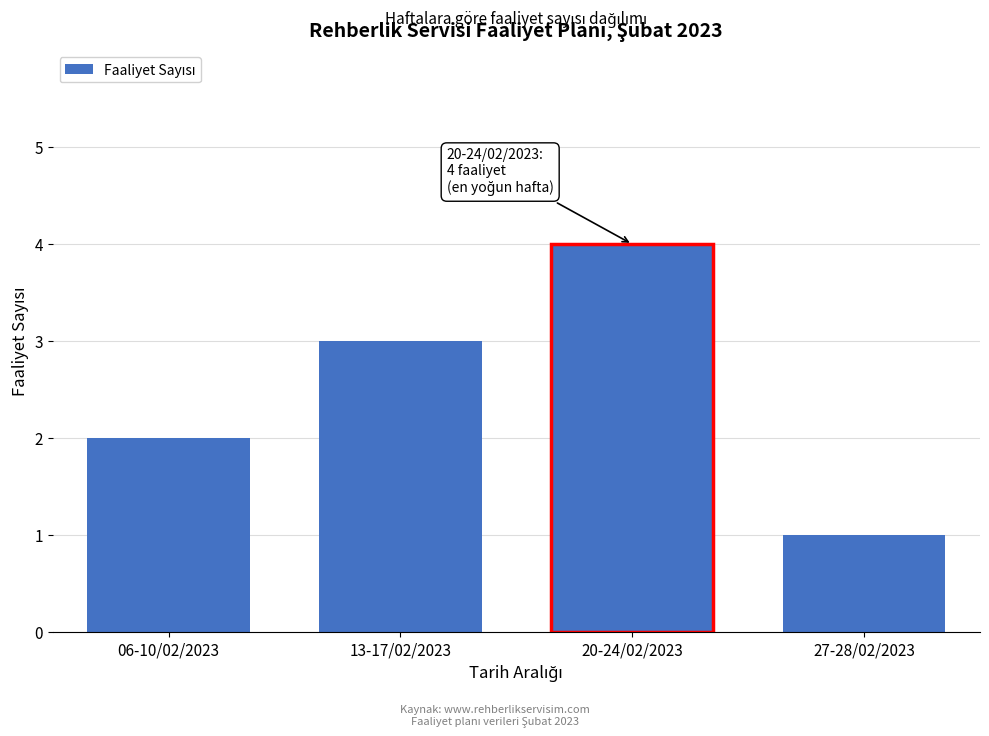

Reading left to right, what are all the values shown in this chart?

2	3	4	1